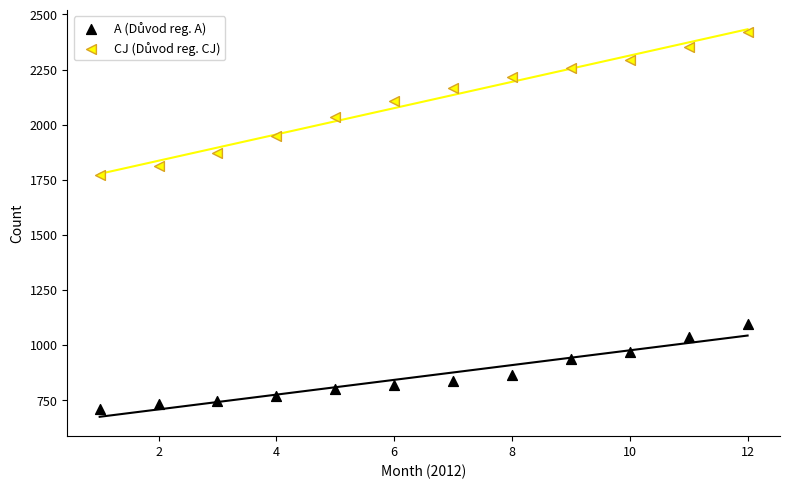

Across all series, what Y value is closest to 1565?

1770